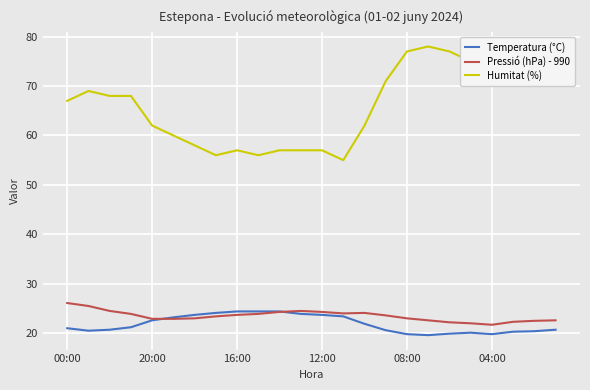

Rank the series by their maximum value, from highest to lowest.

Humitat (%), Pressió (hPa) - 990, Temperatura (°C)